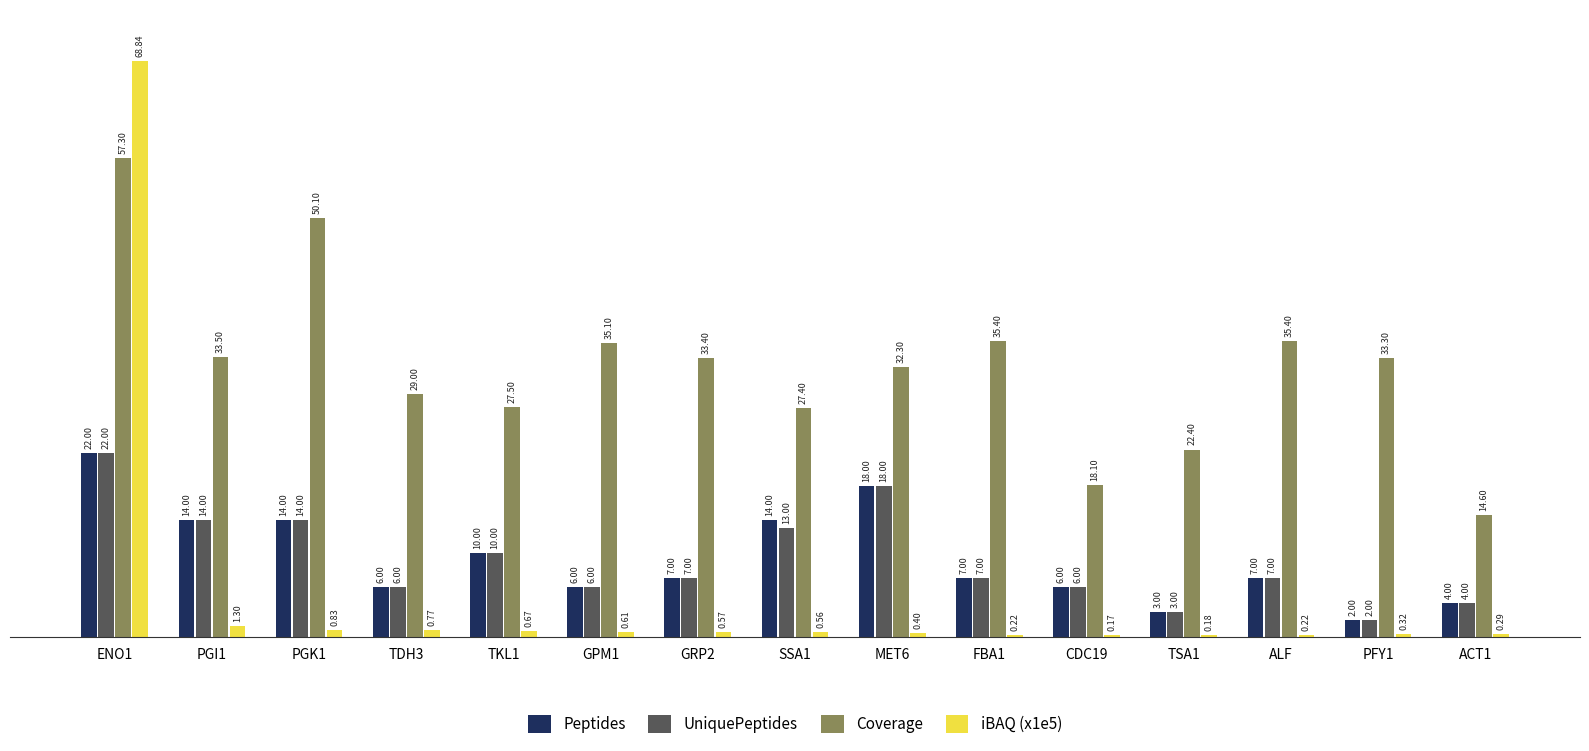

What is the sum of all Coverage values?

484.8